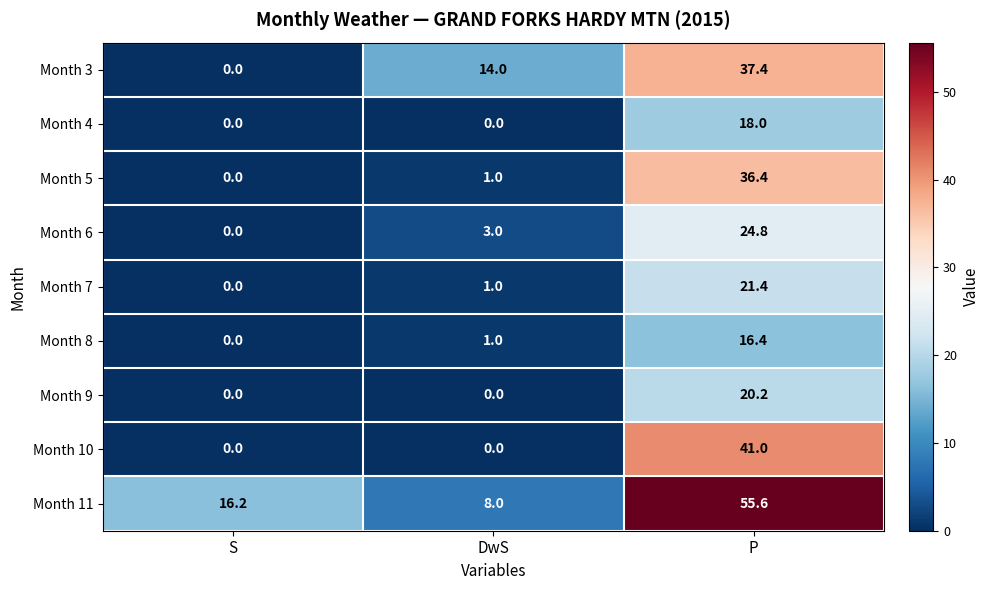

What is the greatest value displayed?

55.6